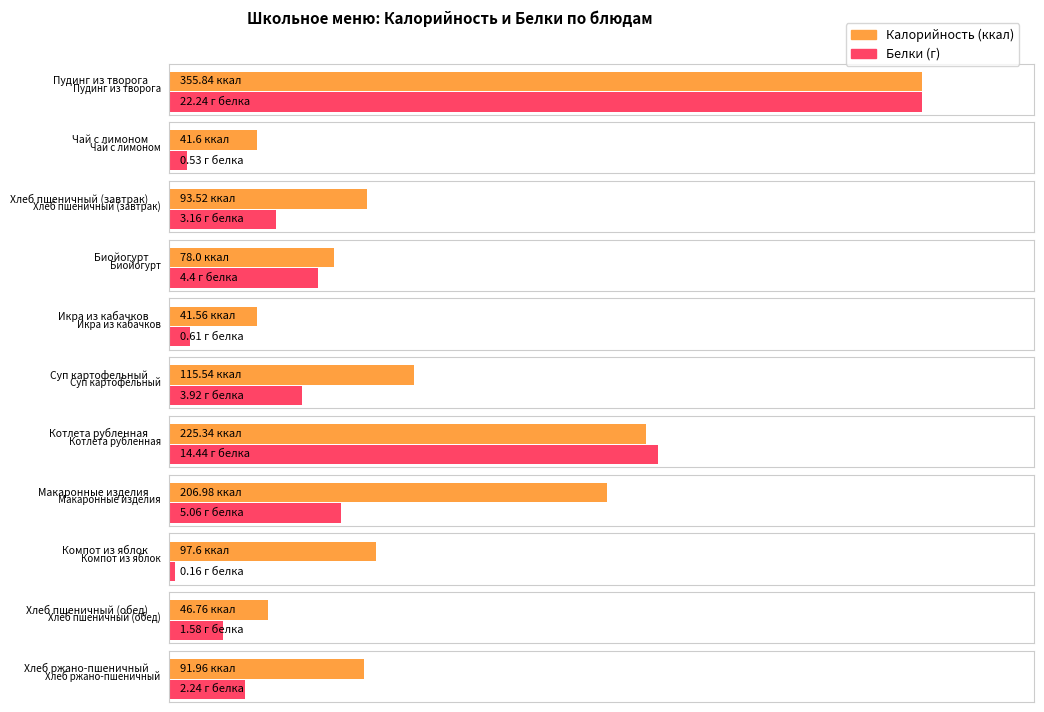

Reading left to right, extract all data points from this chart.

Калорийность: Пудинг из творога=355.8	Чай с лимоном=41.6	Хлеб пшеничный (завтрак)=93.5	Биойогурт=78.0	Икра из кабачков=41.6	Суп картофельный=115.5	Котлета рубленная=225.3	Макаронные изделия=207.0	Компот из яблок=97.6	Хлеб пшеничный (обед)=46.8	Хлеб ржано-пшеничный=92.0
Белки: Пудинг из творога=22.2	Чай с лимоном=0.5	Хлеб пшеничный (завтрак)=3.2	Биойогурт=4.4	Икра из кабачков=0.6	Суп картофельный=3.9	Котлета рубленная=14.4	Макаронные изделия=5.1	Компот из яблок=0.2	Хлеб пшеничный (обед)=1.6	Хлеб ржано-пшеничный=2.2